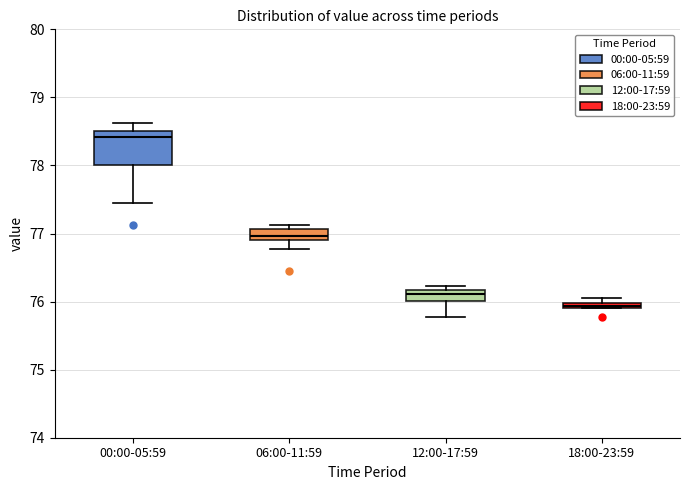

Where is the lower edge of the box for 00:00-05:59 on the y-axis? The values are not printed on the chart, so give them approximately, as read against the axis.

78.0